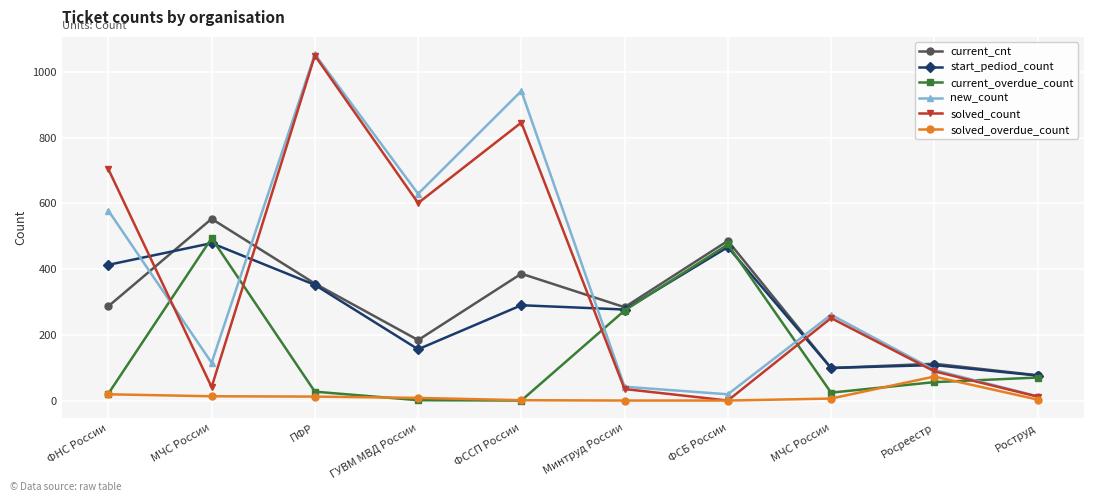

What is the sum of all current_cnt values?

2824